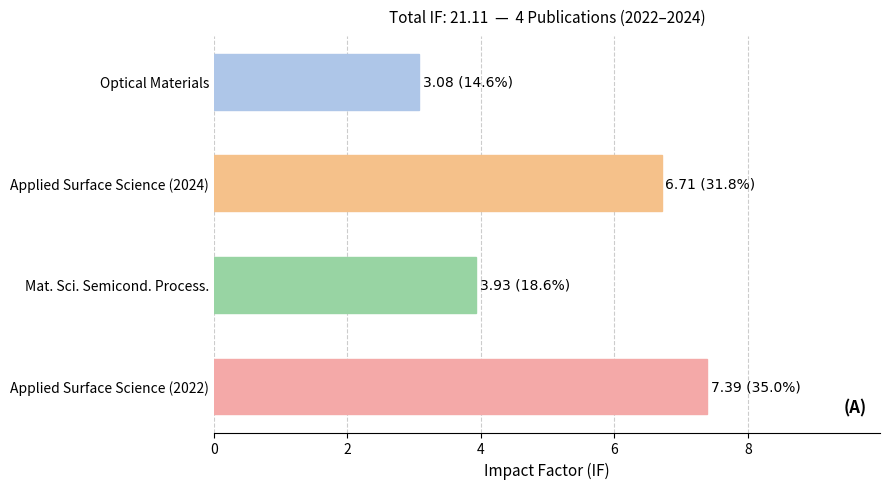

Where is the data nearest to the value 5?

Mat. Sci. Semicond. Process.